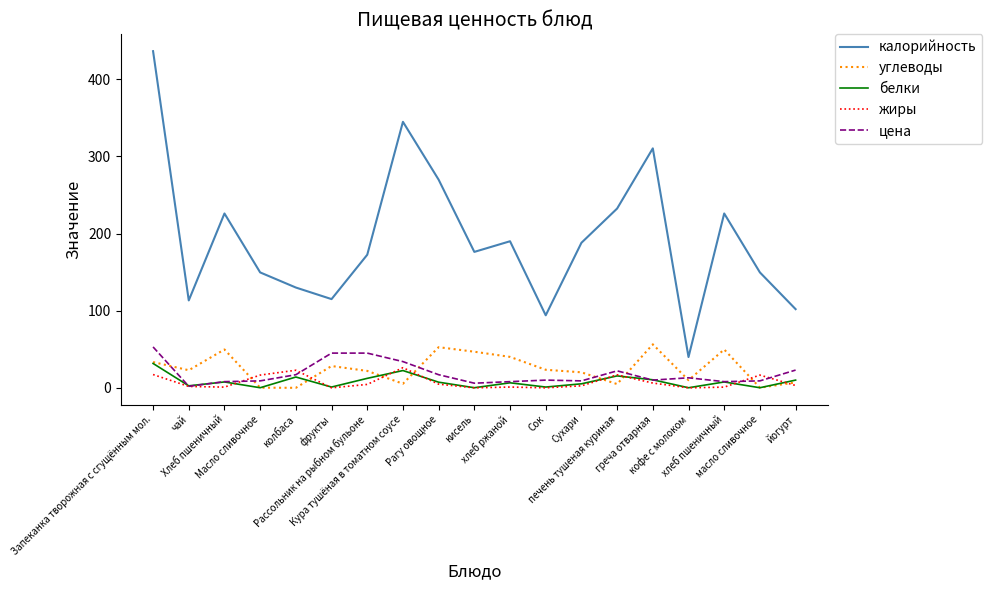

Which series changed the most between Запеканка творожная c сгущённым мол. and Сок?

калорийность